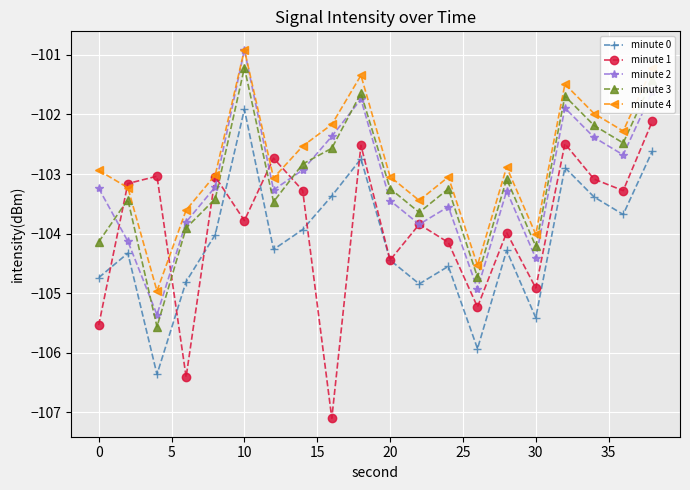

What is the value of the minute 1 point at the 18th from the left?

-103.1